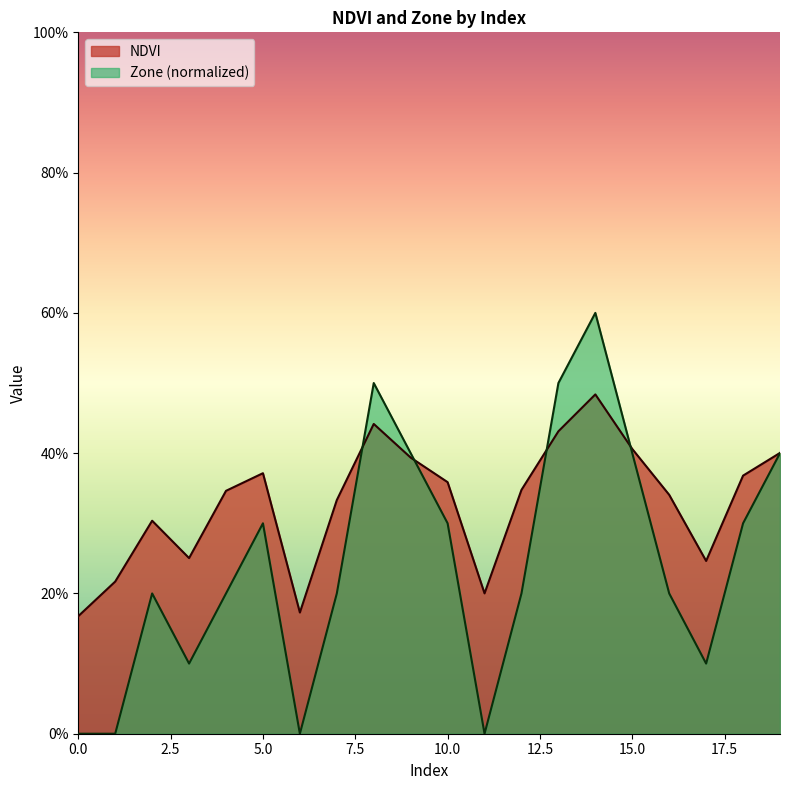

What is the sum of all NDVI values?

6.6